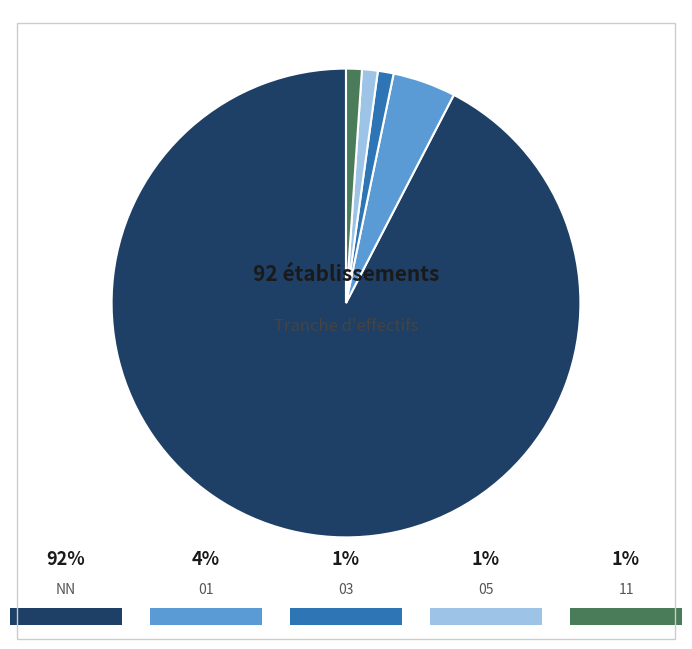

Does any single category account for the majority?

Yes